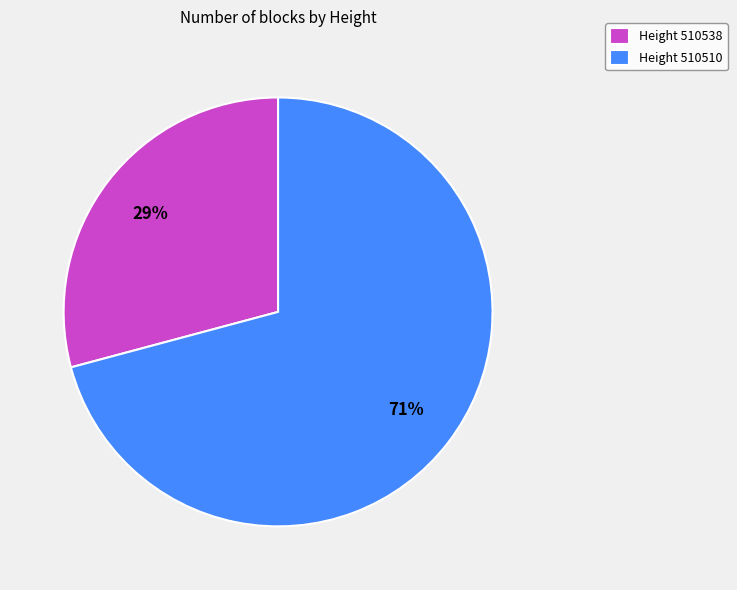

To the nearest percent, what is the difference between the Height 510510 and Height 510538 slice percentages?

42%